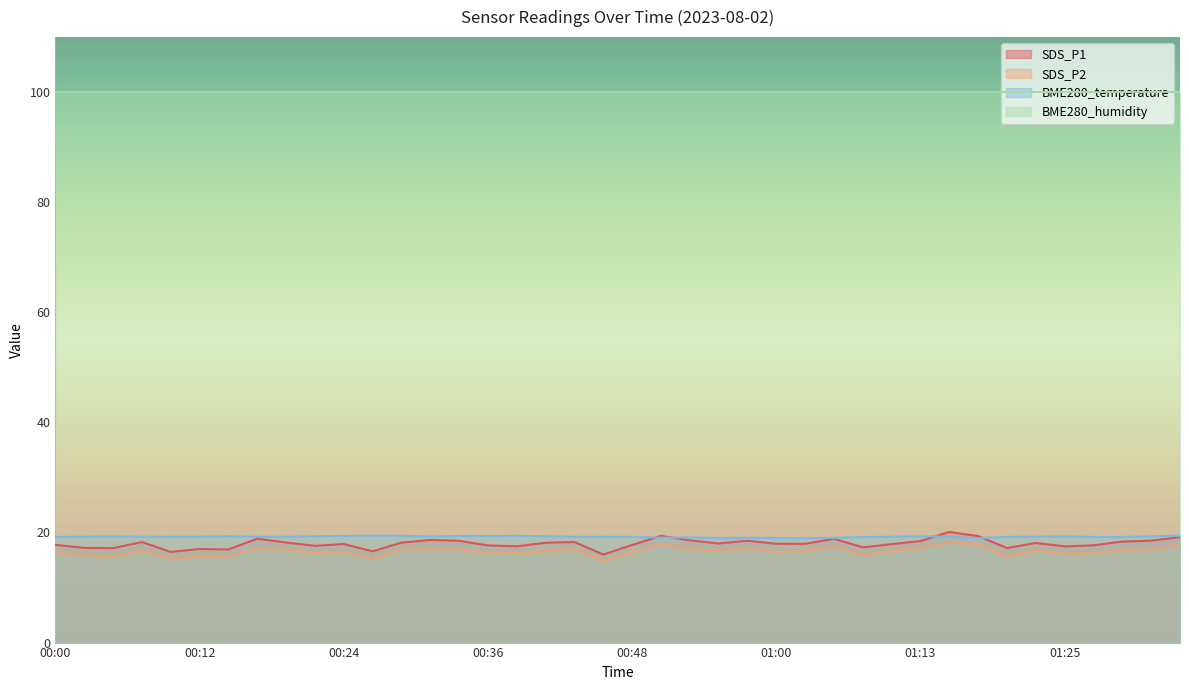

Does the chart display data point markers on the line(s)?

No